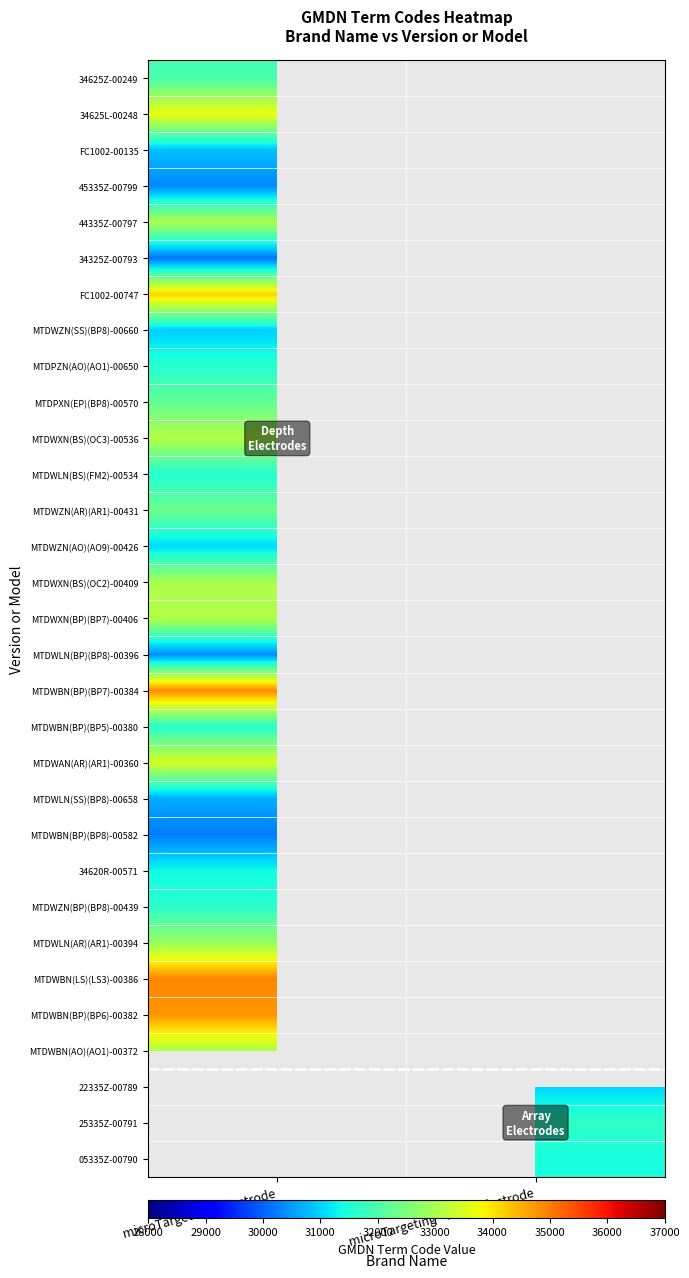

At microTargeting™ Electrode, list the series in order from largest to smallest.

MTDWBN(LS)(LS3)-00386, MTDWBN(BP)(BP7)-00384, MTDWBN(BP)(BP6)-00382, FC1002-00747, 34625L-00248, MTDWAN(AR)(AR1)-00360, MTDWXN(BS)(OC3)-00536, MTDWXN(BP)(BP7)-00406, 44335Z-00797, MTDWBN(AO)(AO1)-00372, MTDWXN(BS)(OC2)-00409, MTDWZN(AR)(AR1)-00431, MTDPXN(EP)(BP8)-00570, 34625Z-00249, MTDWBN(BP)(BP5)-00380, MTDPZN(AO)(AO1)-00650, MTDWLN(BS)(FM2)-00534, MTDWZN(AO)(AO9)-00426, MTDWZN(SS)(BP8)-00660, FC1002-00135, MTDWLN(SS)(BP8)-00658, 45335Z-00799, 34325Z-00793, 22335Z-00789, 25335Z-00791, 05335Z-00790, MTDWLN(AR)(AR1)-00394, MTDWZN(BP)(BP8)-00439, 34620R-00571, MTDWLN(BP)(BP8)-00396, MTDWBN(BP)(BP8)-00582